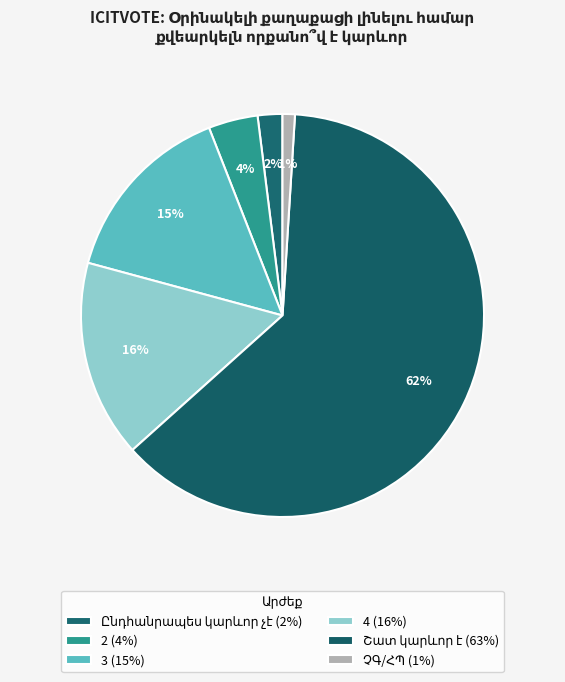

Count the number of slices in the pie.

6